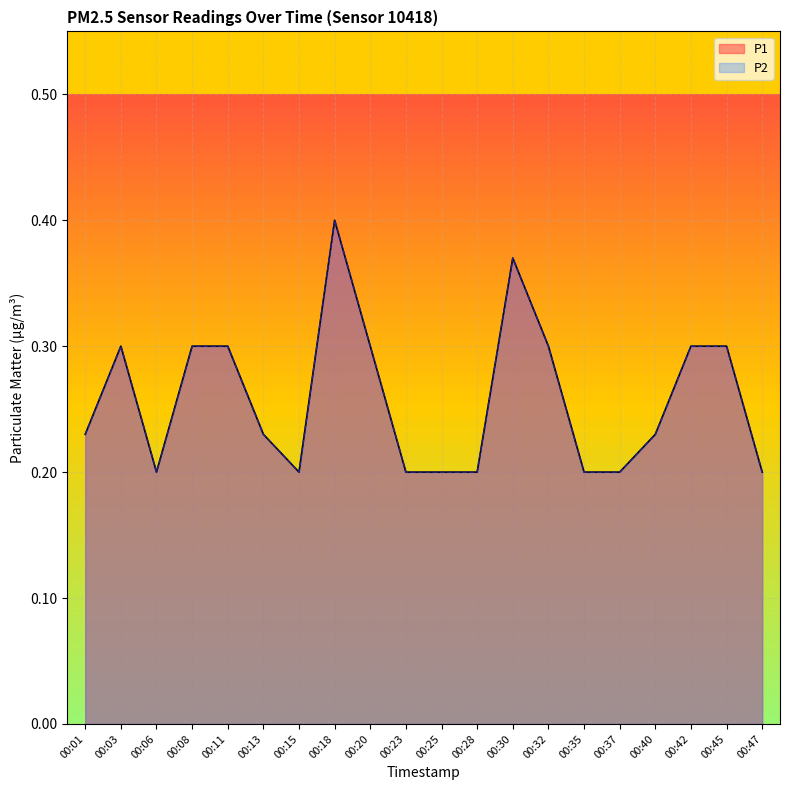

Reading left to right, list all the values displayed in this chart.

P1: 00:01=0.2	00:03=0.3	00:06=0.2	00:08=0.3	00:11=0.3	00:13=0.2	00:15=0.2	00:18=0.4	00:20=0.3	00:23=0.2	00:25=0.2	00:28=0.2	00:30=0.4	00:32=0.3	00:35=0.2	00:37=0.2	00:40=0.2	00:42=0.3	00:45=0.3	00:47=0.2
P2: 00:01=0.2	00:03=0.3	00:06=0.2	00:08=0.3	00:11=0.3	00:13=0.2	00:15=0.2	00:18=0.4	00:20=0.3	00:23=0.2	00:25=0.2	00:28=0.2	00:30=0.4	00:32=0.3	00:35=0.2	00:37=0.2	00:40=0.2	00:42=0.3	00:45=0.3	00:47=0.2